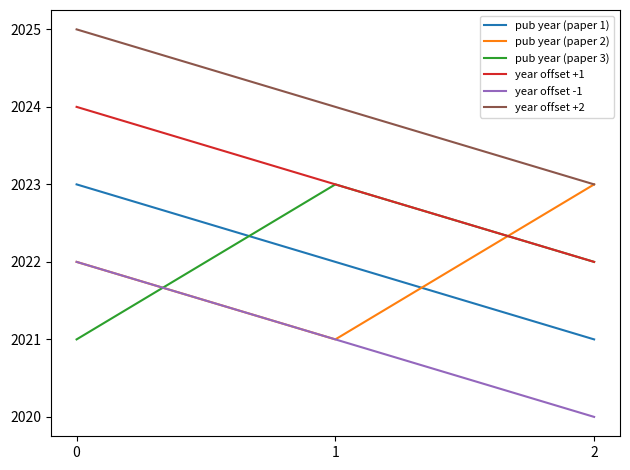

The value of pub year (paper 1) at 1 is 1010. True or false?

False